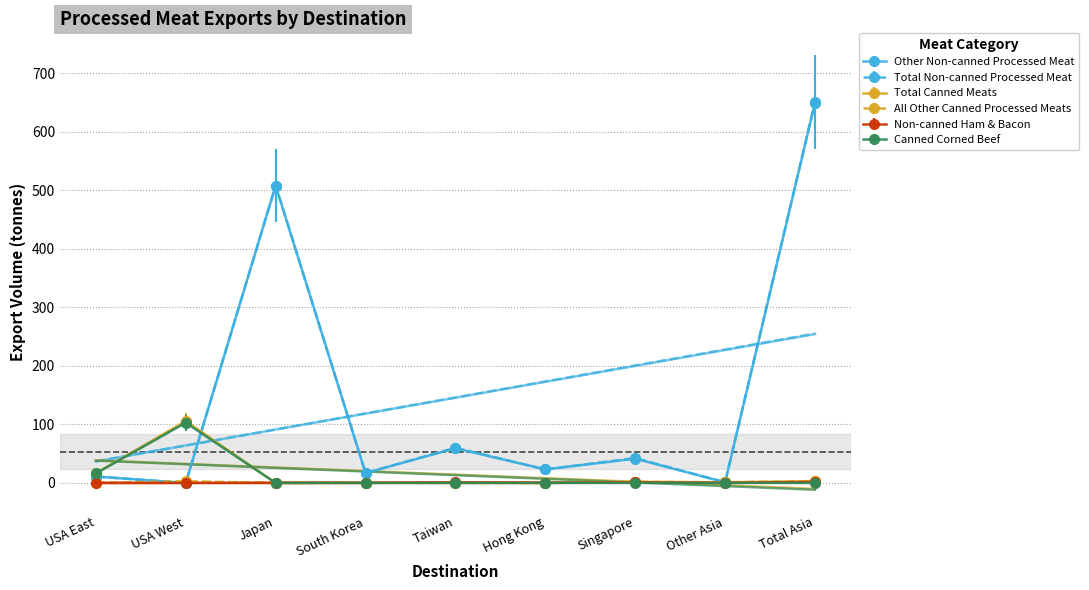

Which label corresponds to the largest value in the chart?

Total Asia